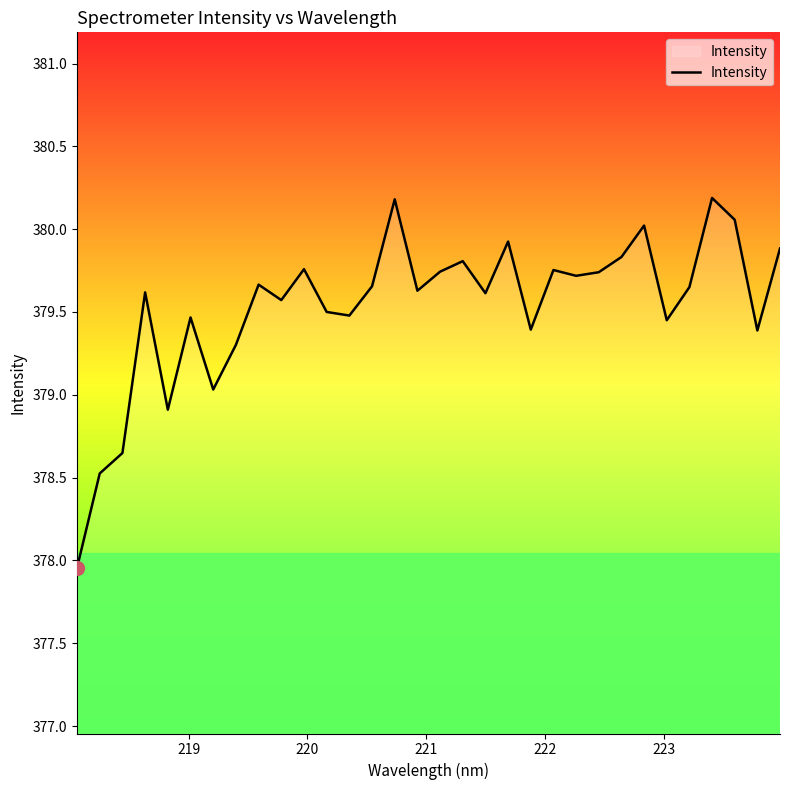

What is the difference between the maximum and minimum values?

2.2